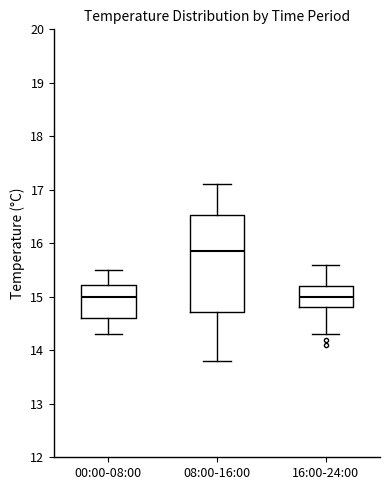

Where does the upper whisker of the box for 16:00-24:00 end on the y-axis? The values are not printed on the chart, so give them approximately, as read against the axis.

15.6